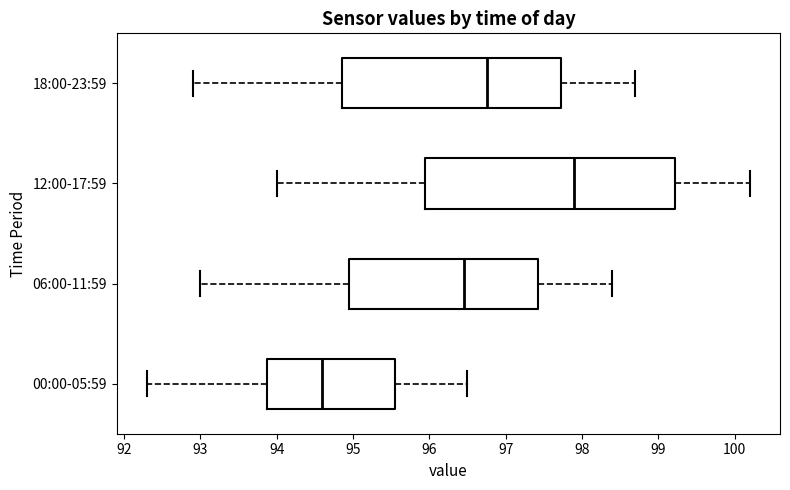

Which box has the furthest to the left median line?

00:00-05:59